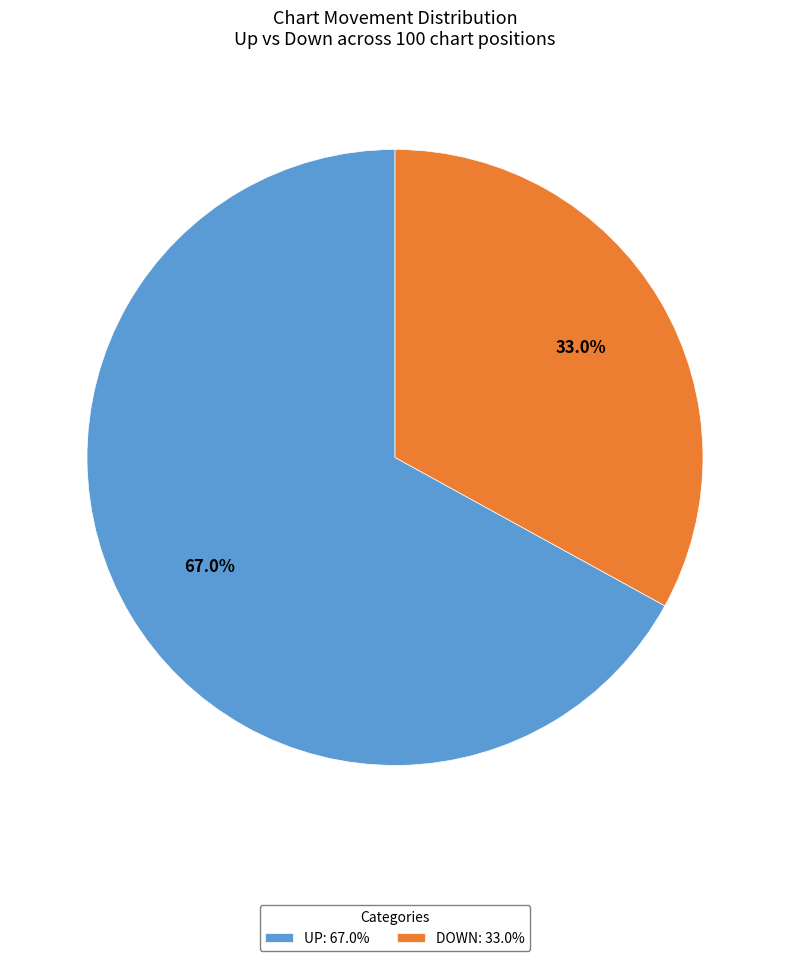

To the nearest percent, what is the average slice percentage?

50%